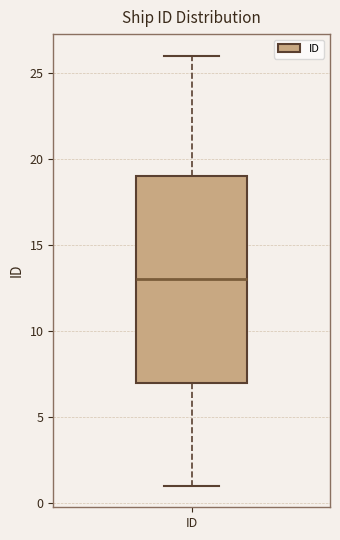

Read this box plot against the y-axis: the position of the median line, the range covered by the box, and the ends of both whiskers. The values are not printed on the chart, so give them approximately, as read against the axis.

median 13, box 7 to 19, whiskers 1 to 26